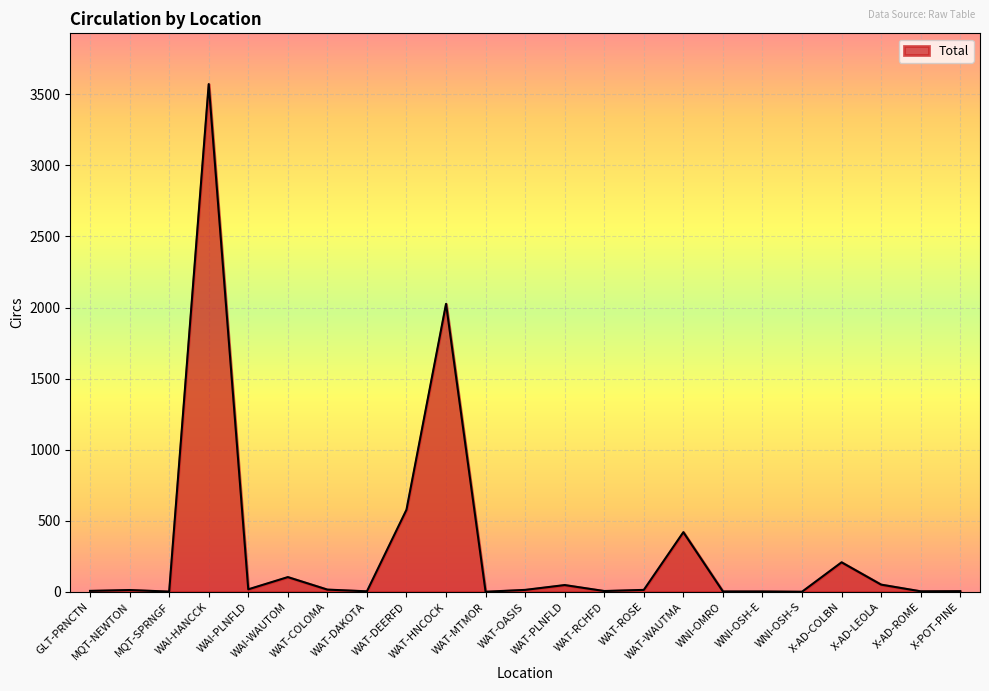

What is the difference between the maximum and minimum values?

3571